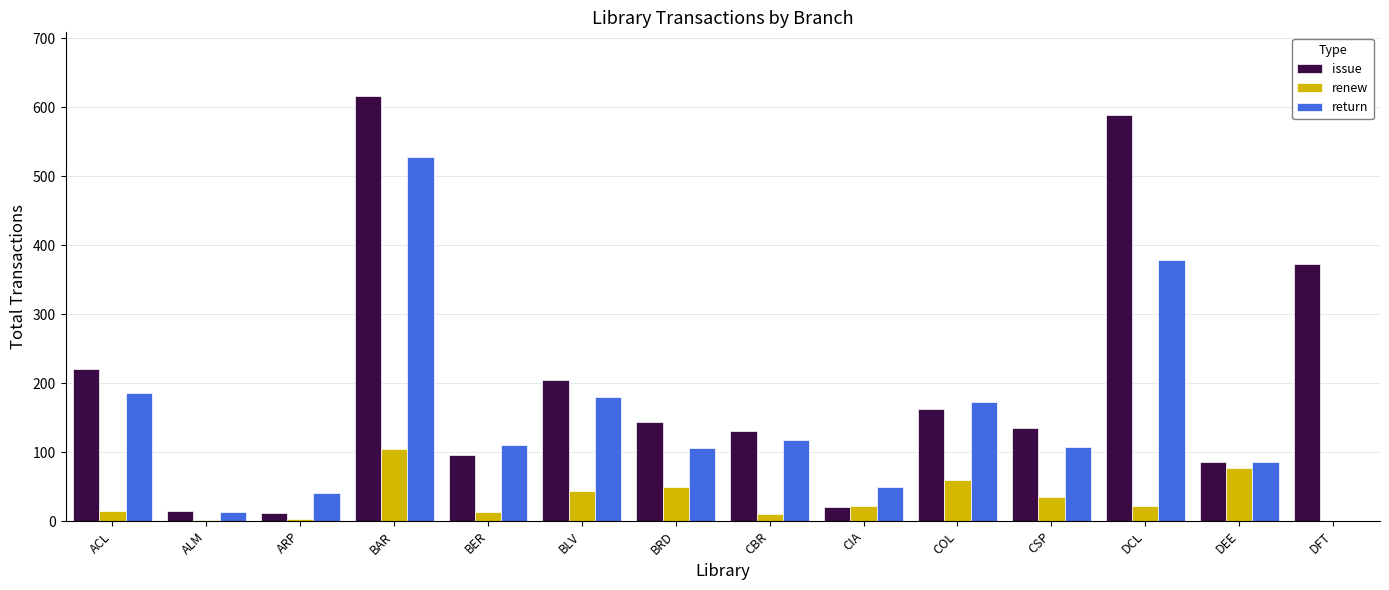

Is the value of return at DEE greater than the value of renew at CIA?

Yes